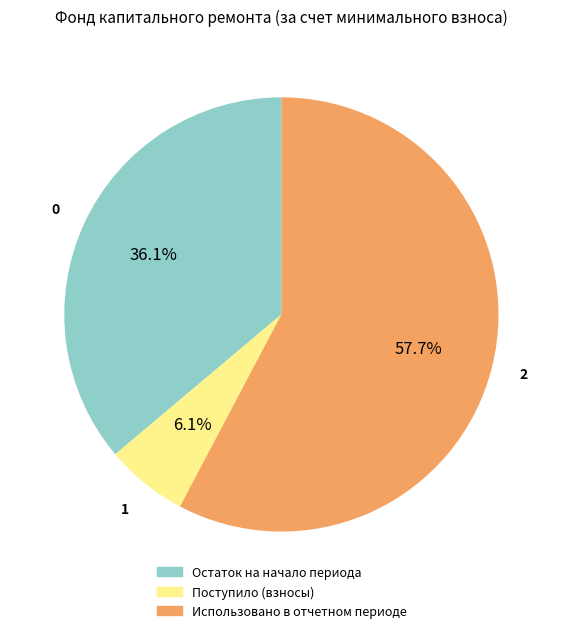

Is there a majority slice in this chart?

Yes